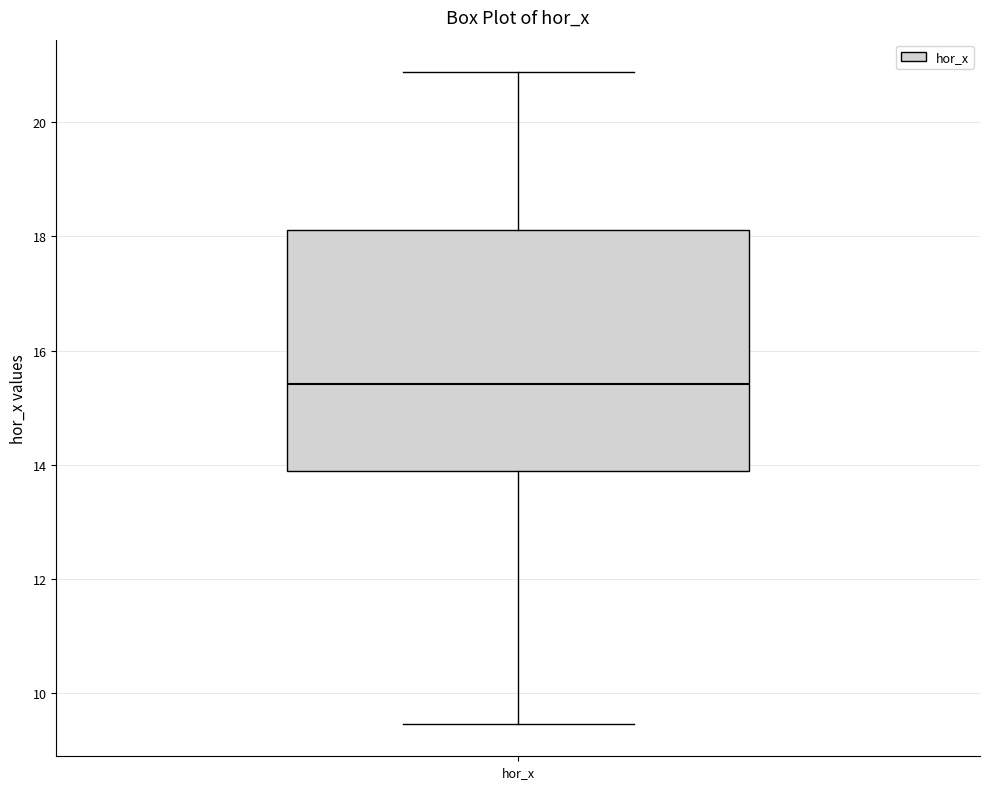

Read this box plot against the y-axis: the position of the median line, the range covered by the box, and the ends of both whiskers. The values are not printed on the chart, so give them approximately, as read against the axis.

median 15.4, box 13.8 to 18.2, whiskers 9.4 to 20.8